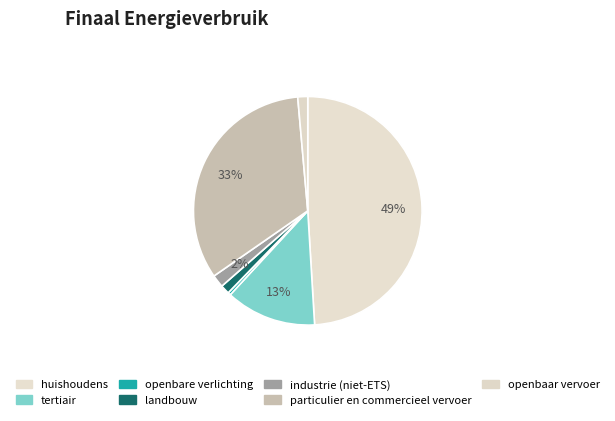

What percentage do particulier en commercieel vervoer and openbare verlichting together represent?

33.7%